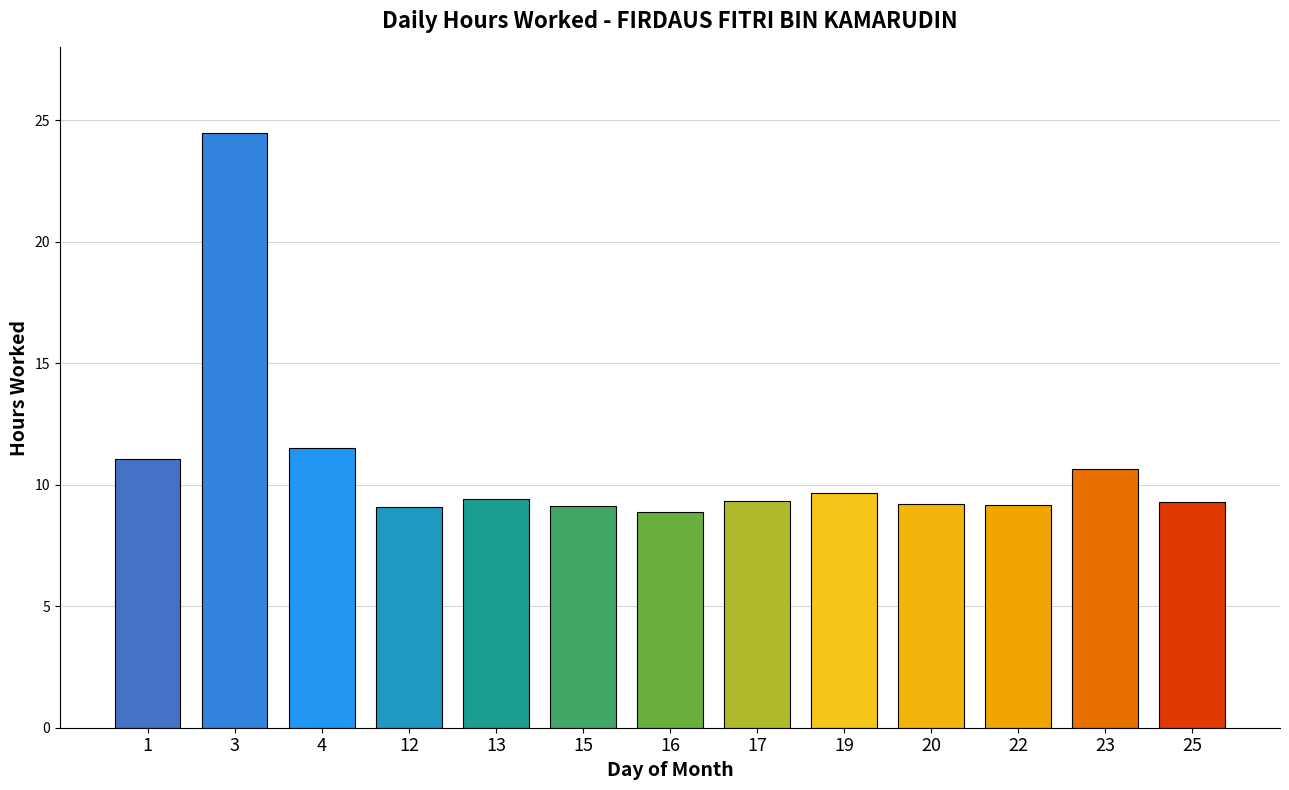

Are the bars grouped side by side (vs. stacked)?

No